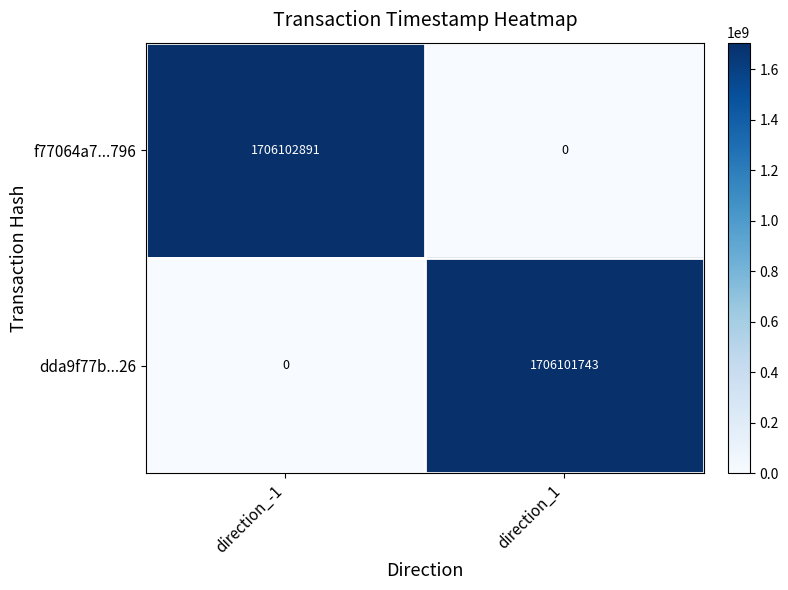

List the series in order of their peak value, lowest first.

dda9f77b...26, f77064a7...796